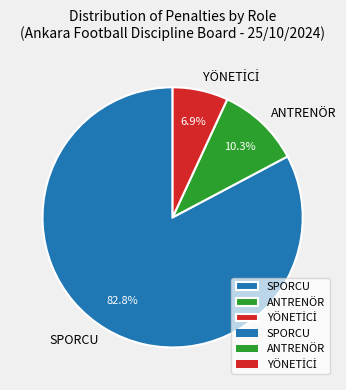

Is it true that ANTRENÖR is 1% of the pie?

False